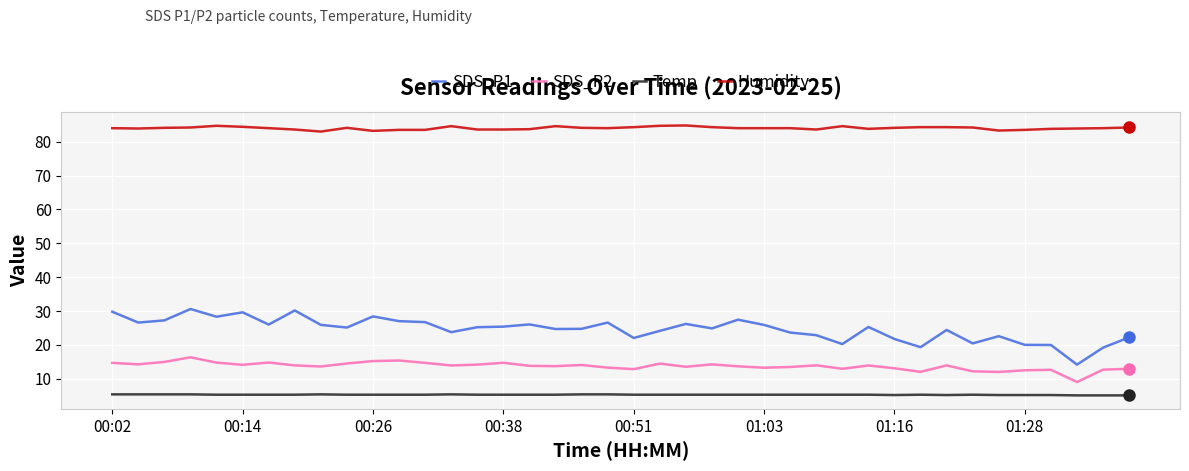

What is the highest value of the Humidity series?

84.8